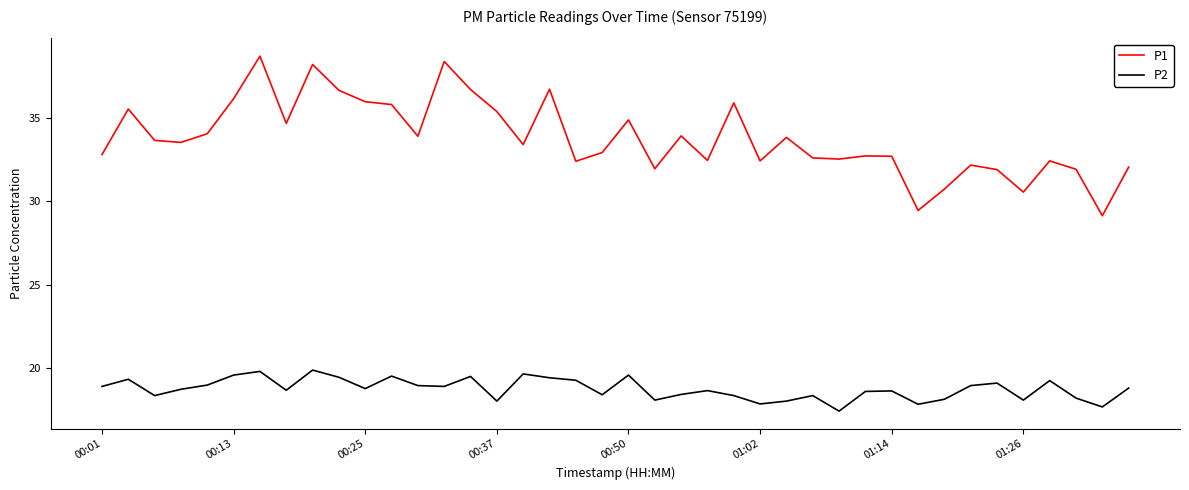

What is the difference between the maximum and minimum values in the P1 series?

9.6